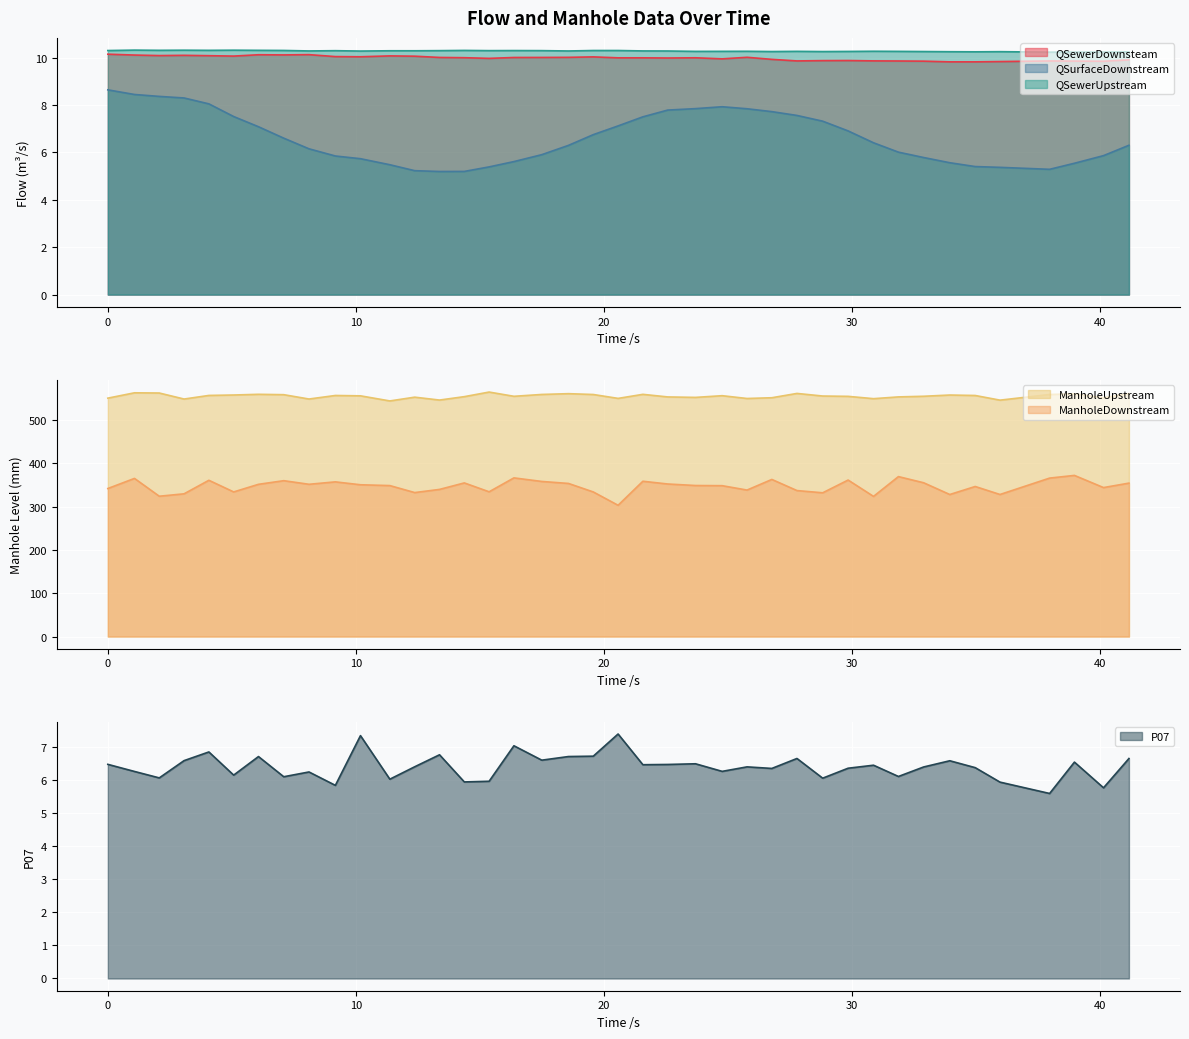

At how many categories does at least one series exceed 526?

40